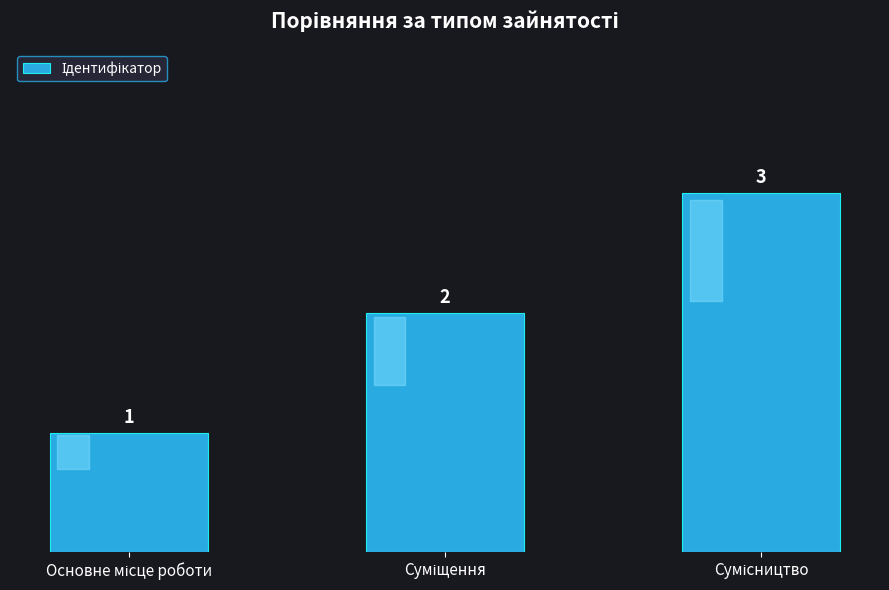

What is the greatest value displayed?

3